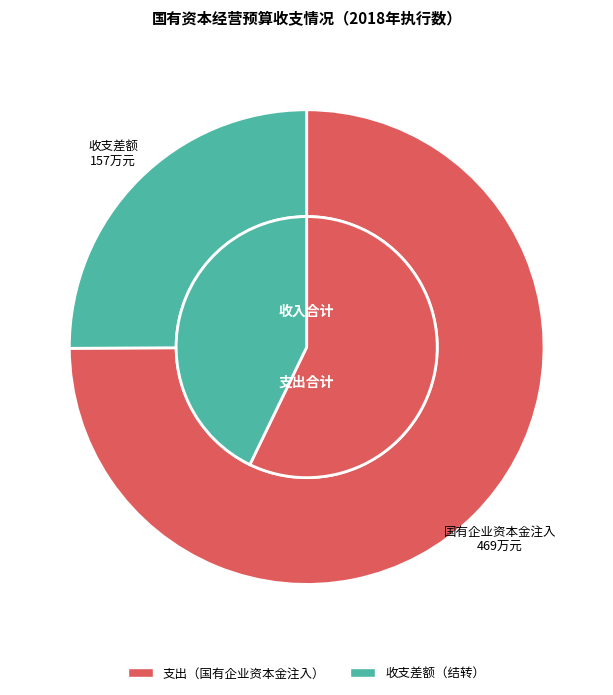

Which slice represents more than half of the pie?

二、国有企业资本金注入